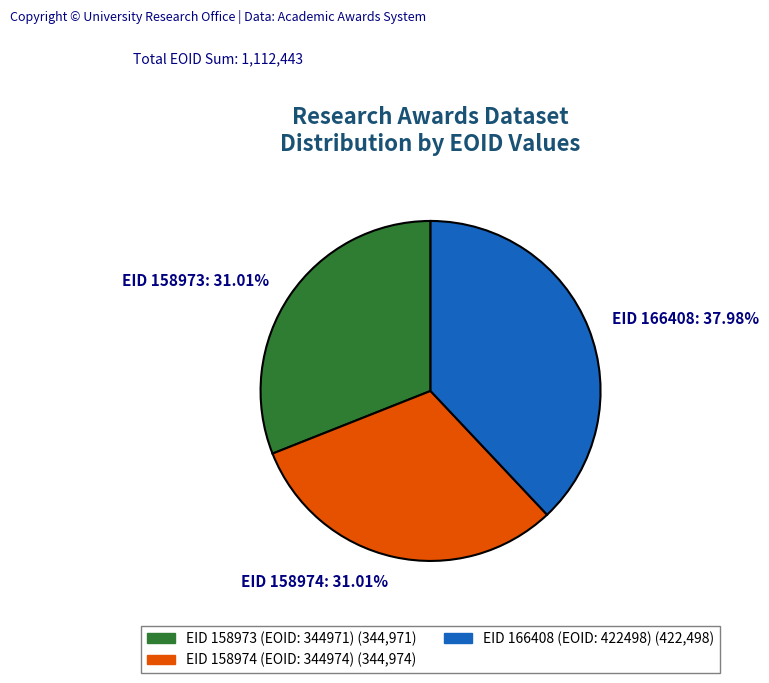

What is the largest slice in the pie chart?

EID 166408: 37.98%